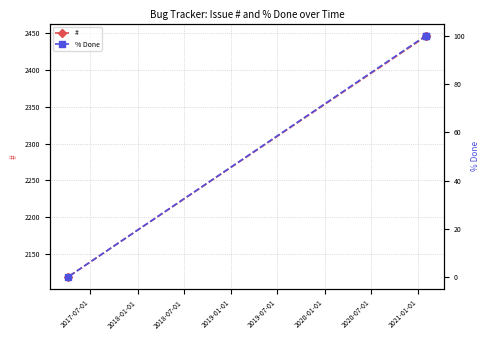

What is the value of the # point at the 1st from the left?

2118